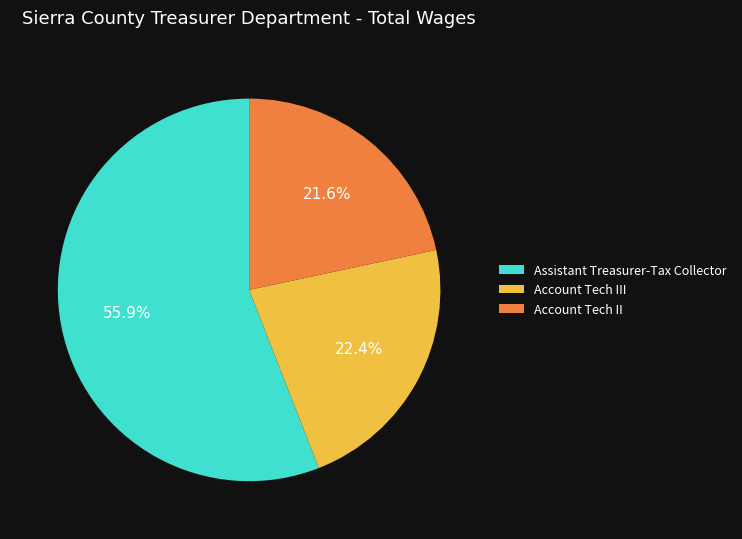

Rank the categories by value from highest to lowest.

Assistant Treasurer-Tax Collector, Account Tech III, Account Tech II